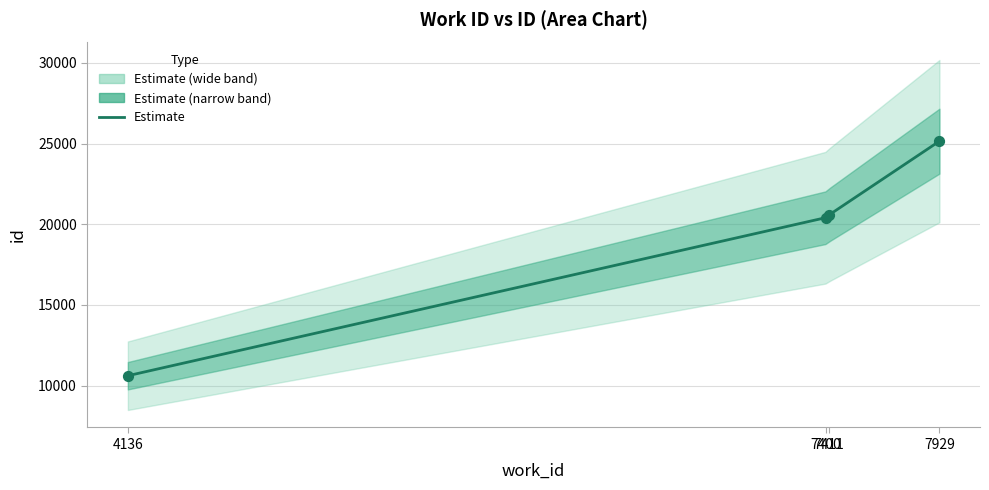

What is the ratio of the value at 7929 to the value at 4136?

2.4